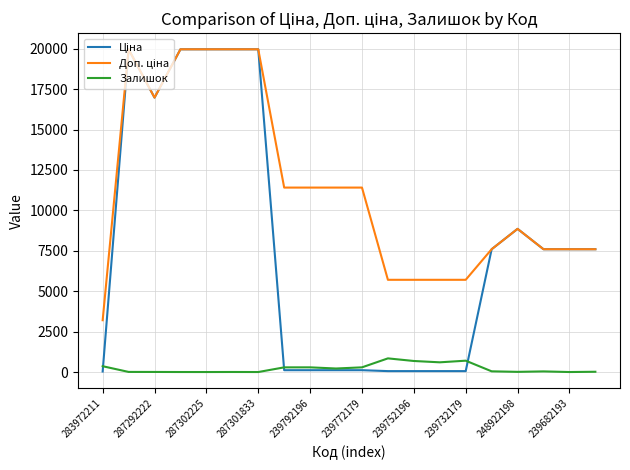

What is the greatest value displayed?

19964.2